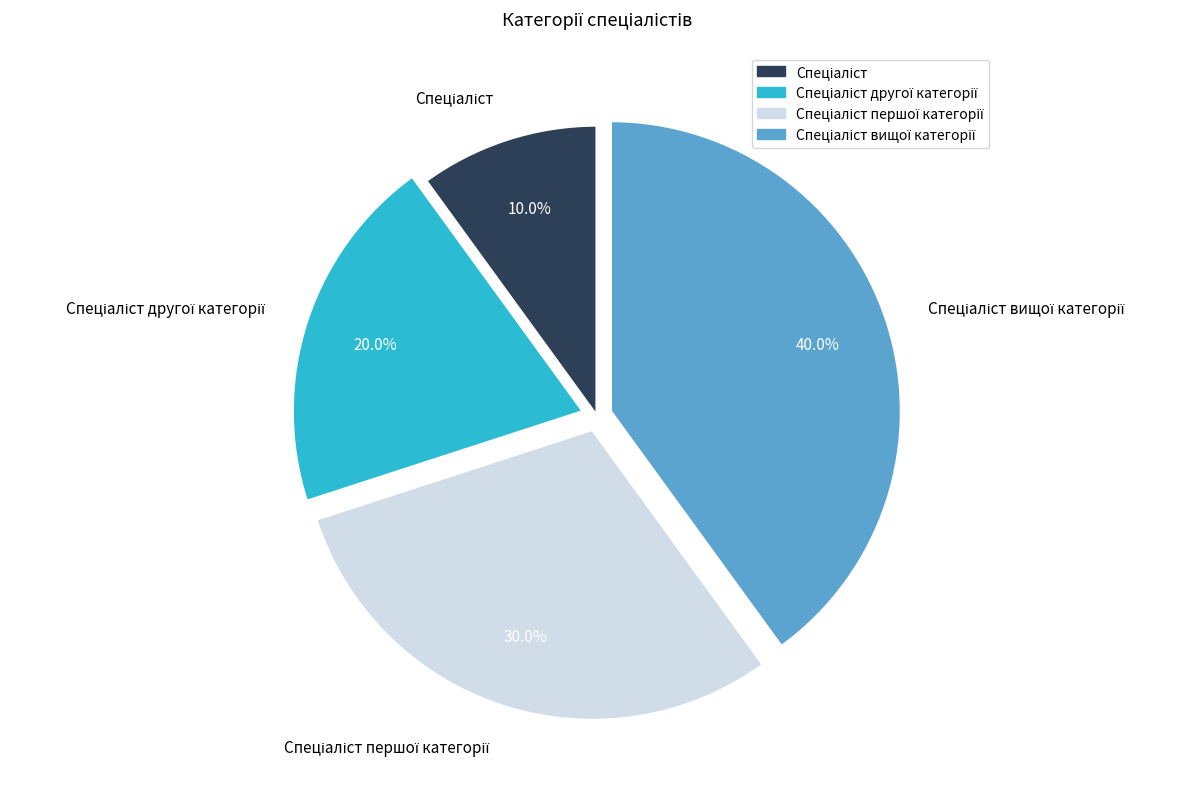

Does any single category account for the majority?

No